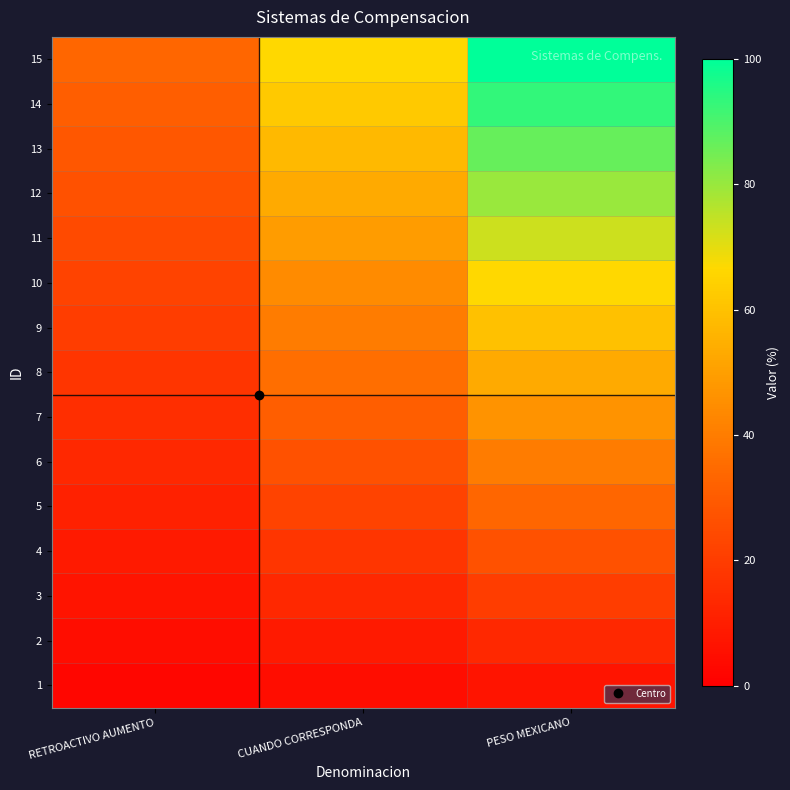

Reading left to right, what are all the values shown in this chart?

1: RETROACTIVO AUMENTO=2.2	CUANDO CORRESPONDA=4.4	PESO MEXICANO=6.7
2: RETROACTIVO AUMENTO=4.4	CUANDO CORRESPONDA=8.9	PESO MEXICANO=13.3
3: RETROACTIVO AUMENTO=6.7	CUANDO CORRESPONDA=13.3	PESO MEXICANO=20.0
4: RETROACTIVO AUMENTO=8.9	CUANDO CORRESPONDA=17.8	PESO MEXICANO=26.7
5: RETROACTIVO AUMENTO=11.1	CUANDO CORRESPONDA=22.2	PESO MEXICANO=33.3
6: RETROACTIVO AUMENTO=13.3	CUANDO CORRESPONDA=26.7	PESO MEXICANO=40.0
7: RETROACTIVO AUMENTO=15.6	CUANDO CORRESPONDA=31.1	PESO MEXICANO=46.7
8: RETROACTIVO AUMENTO=17.8	CUANDO CORRESPONDA=35.6	PESO MEXICANO=53.3
9: RETROACTIVO AUMENTO=20.0	CUANDO CORRESPONDA=40.0	PESO MEXICANO=60.0
10: RETROACTIVO AUMENTO=22.2	CUANDO CORRESPONDA=44.4	PESO MEXICANO=66.7
11: RETROACTIVO AUMENTO=24.4	CUANDO CORRESPONDA=48.9	PESO MEXICANO=73.3
12: RETROACTIVO AUMENTO=26.7	CUANDO CORRESPONDA=53.3	PESO MEXICANO=80.0
13: RETROACTIVO AUMENTO=28.9	CUANDO CORRESPONDA=57.8	PESO MEXICANO=86.7
14: RETROACTIVO AUMENTO=31.1	CUANDO CORRESPONDA=62.2	PESO MEXICANO=93.3
15: RETROACTIVO AUMENTO=33.3	CUANDO CORRESPONDA=66.7	PESO MEXICANO=100.0